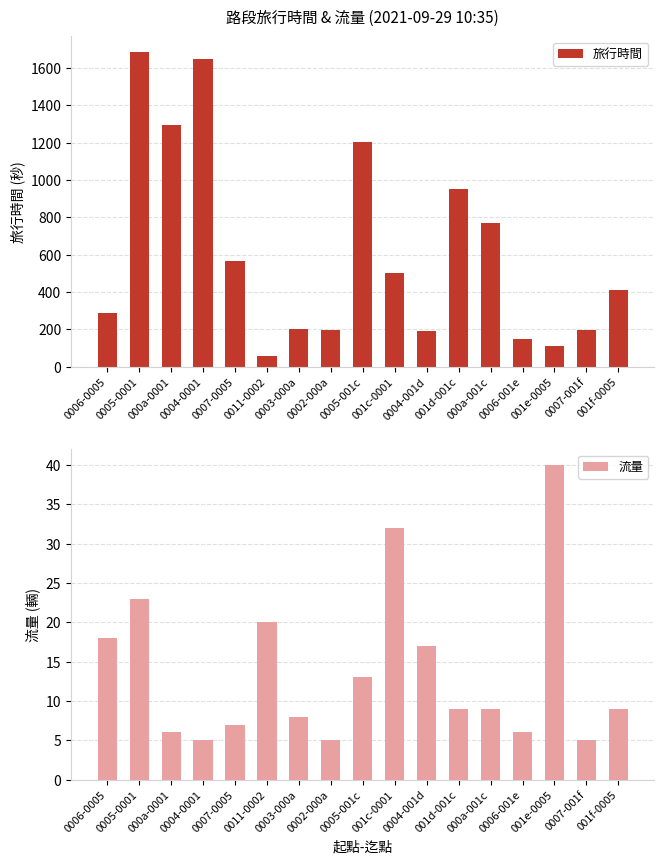

What position from the right is 0006-001e?

4